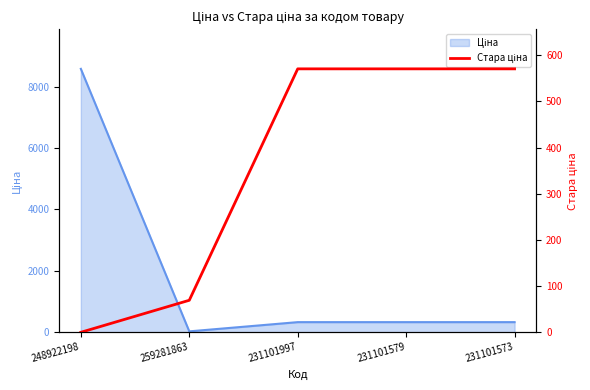

The chart shows a value of 69.4 at 259281863. True or false?

True